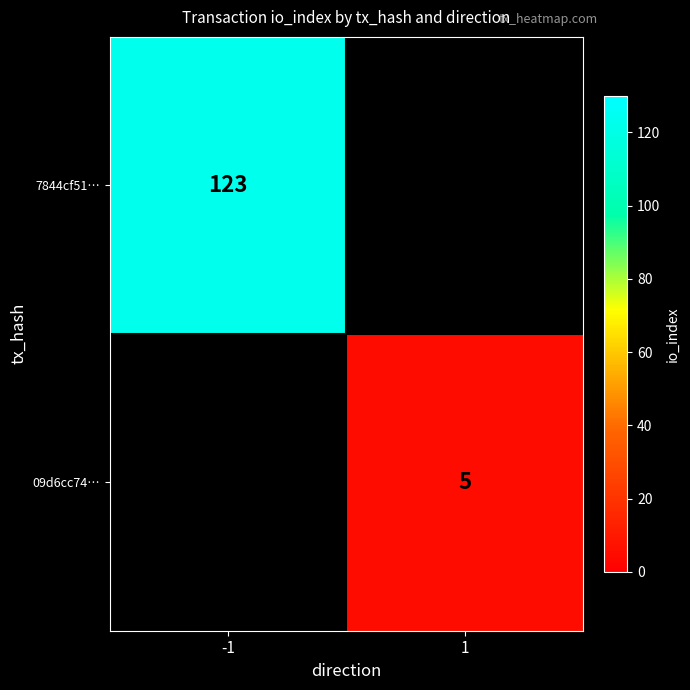

The 09d6cc74… series shows 3 at 1. True or false?

False